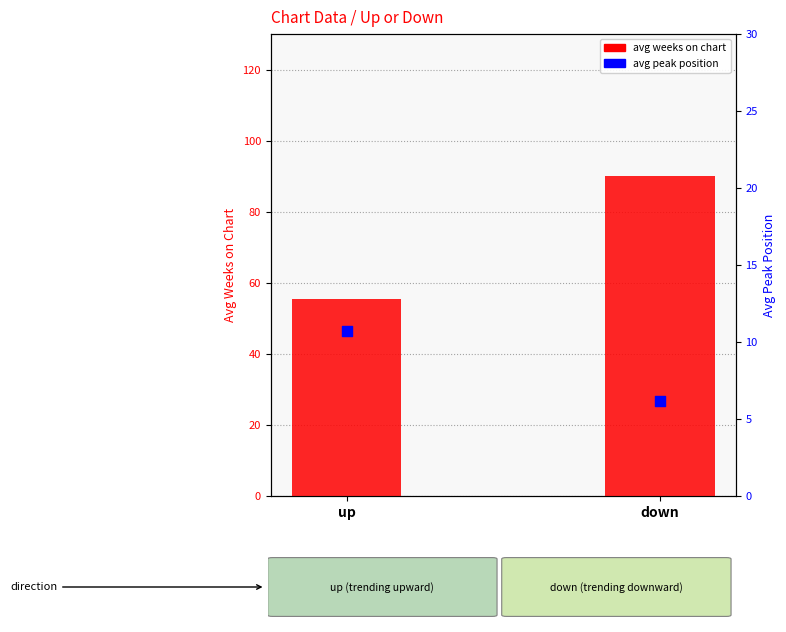

Is the value of avg peak position at up greater than the value of avg weeks on chart at down?

No